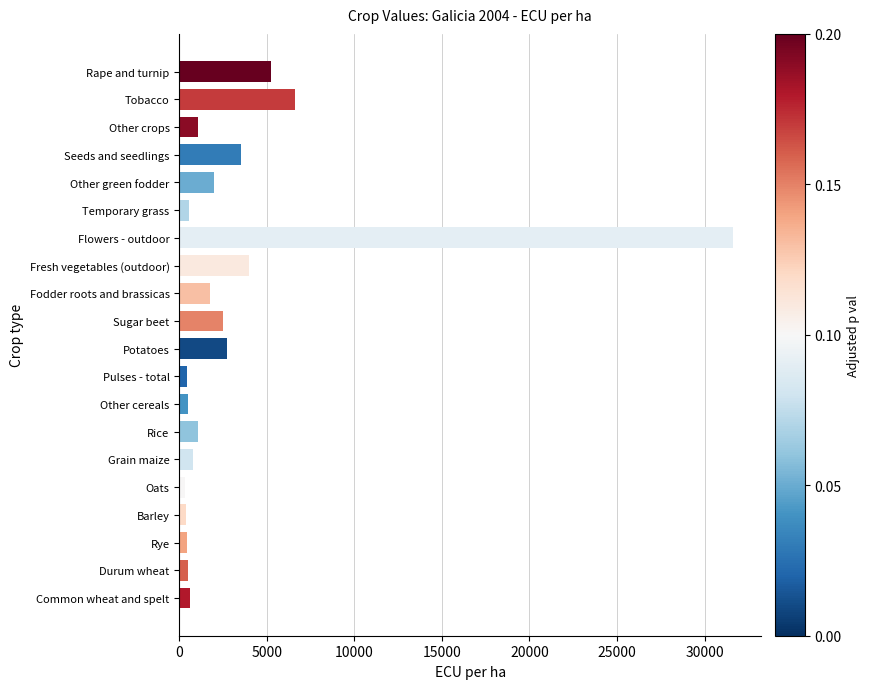

What is the ratio of the value at Potatoes to the value at Sugar beet?

1.1